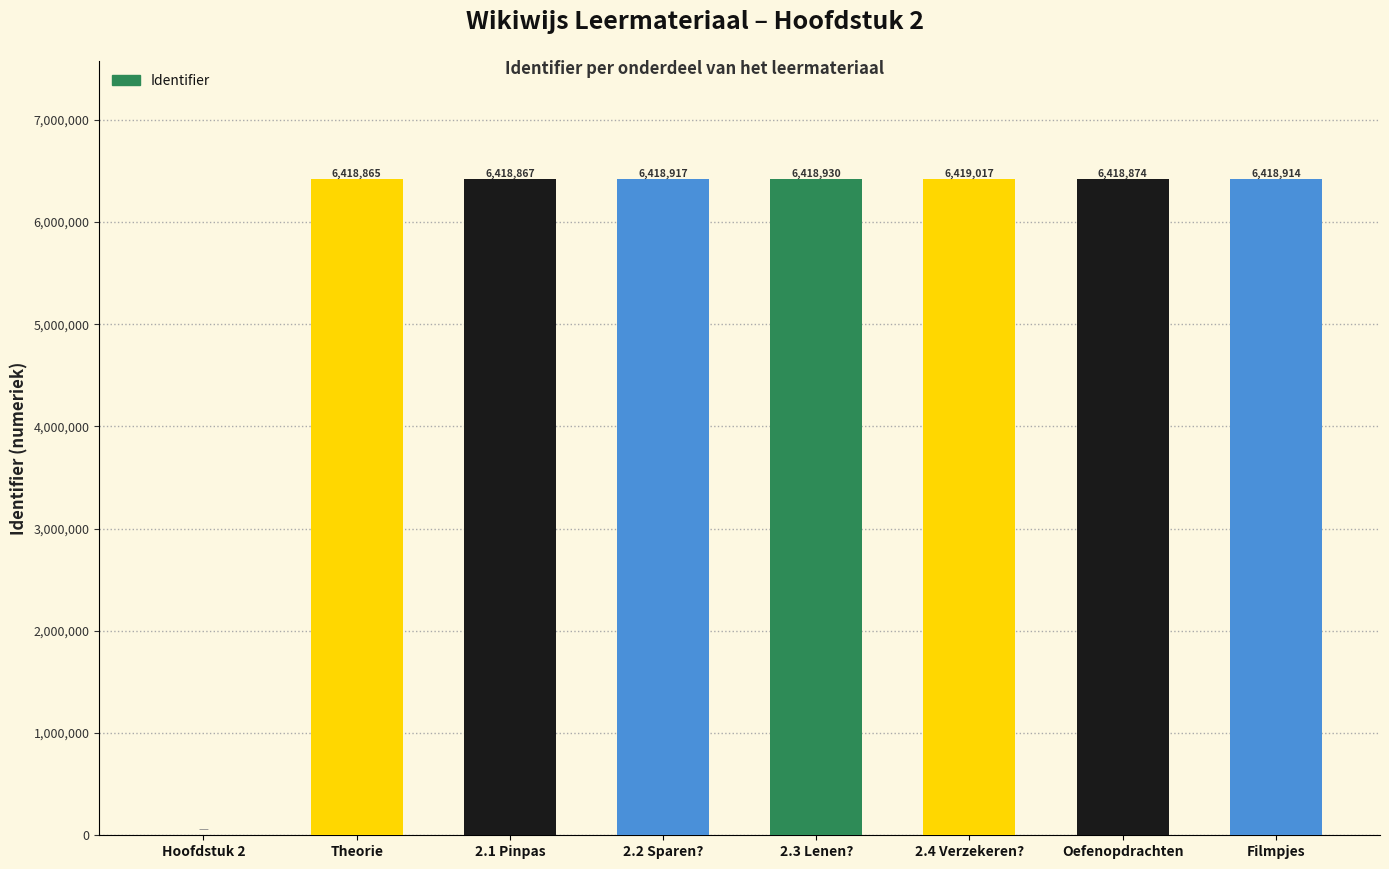

Which label corresponds to the largest value in the chart?

2.4 Verzekeren?